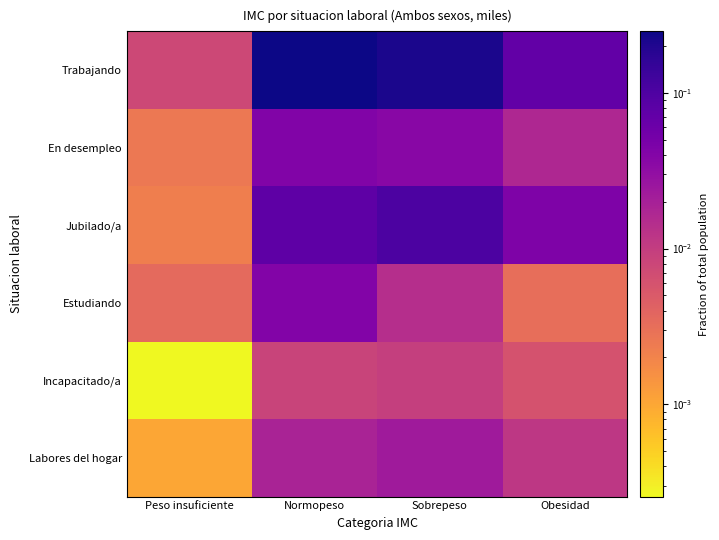

Count the number of categories in the chart.

4